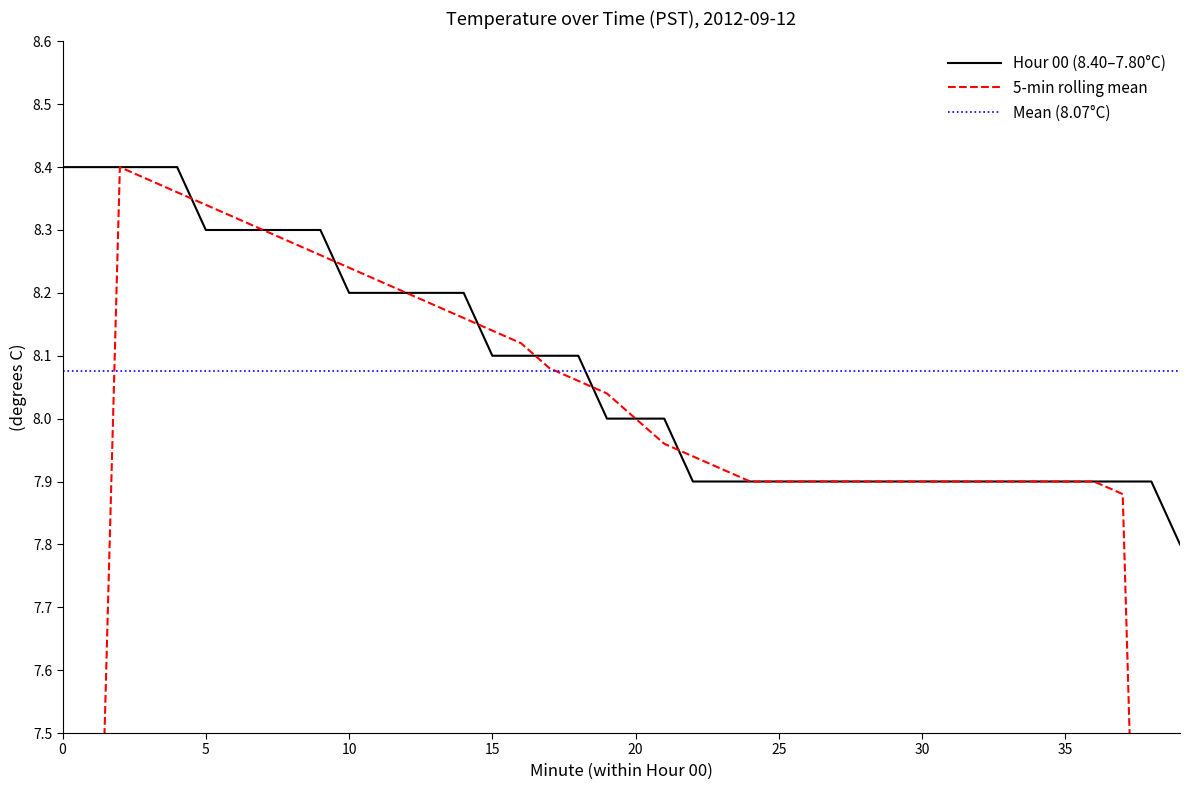

What is the greatest value displayed?

8.4